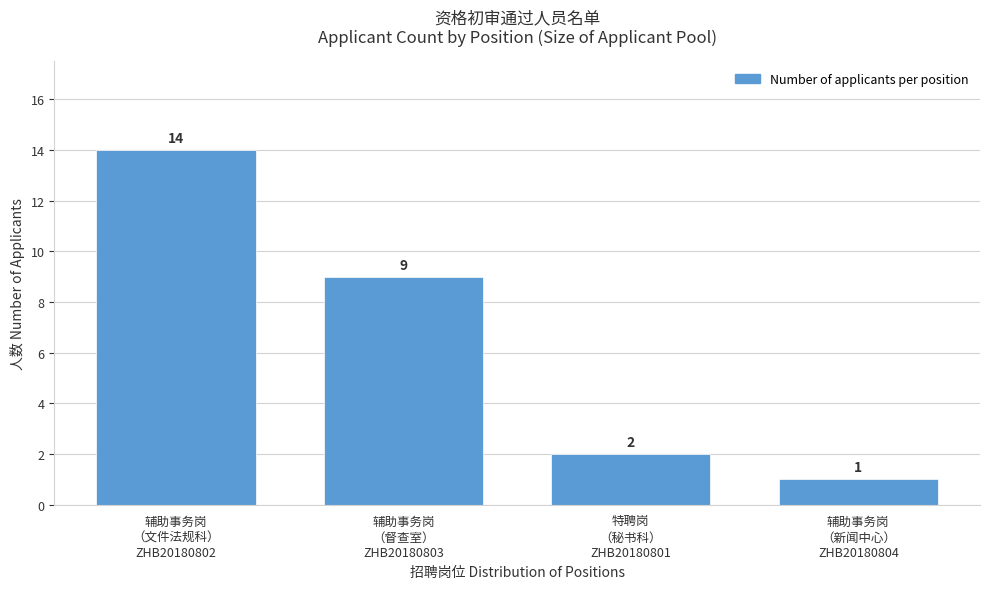

Reading left to right, what are all the values shown in this chart?

14	9	2	1